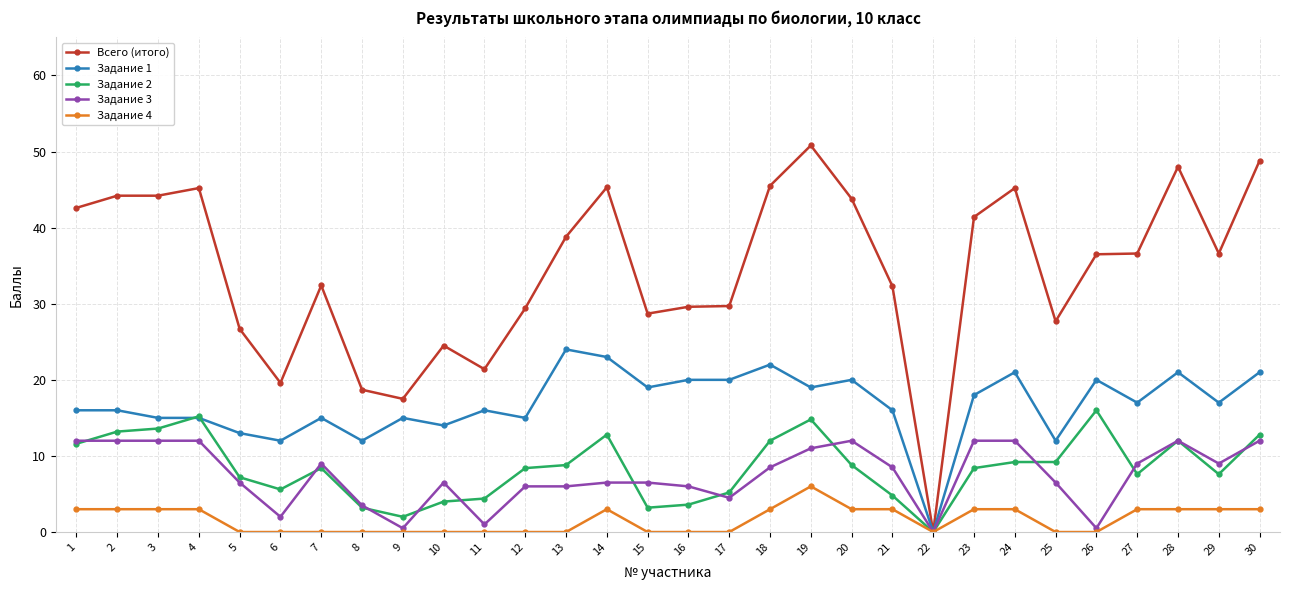

Which series has the largest total across all categories?

Всего (итого)